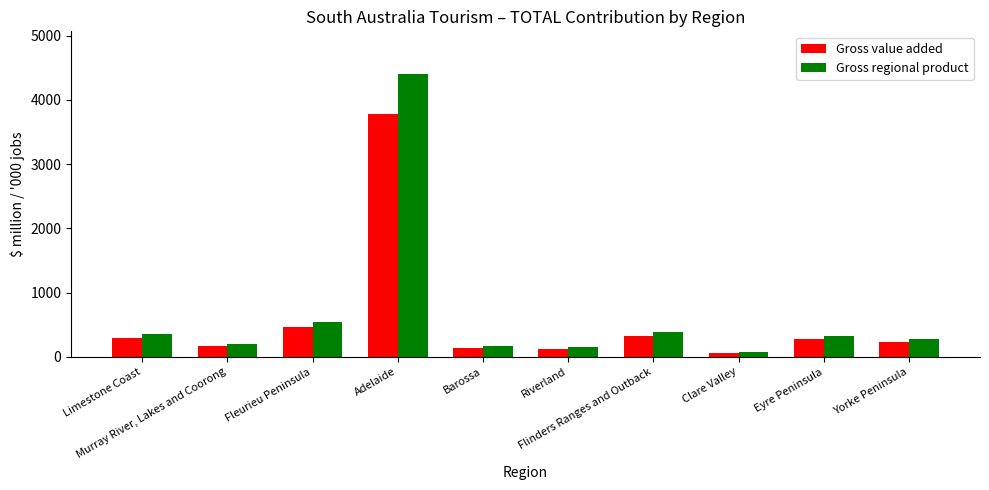

True or false: Gross value added has a value of 172.0 at Murray River, Lakes and Coorong.

True